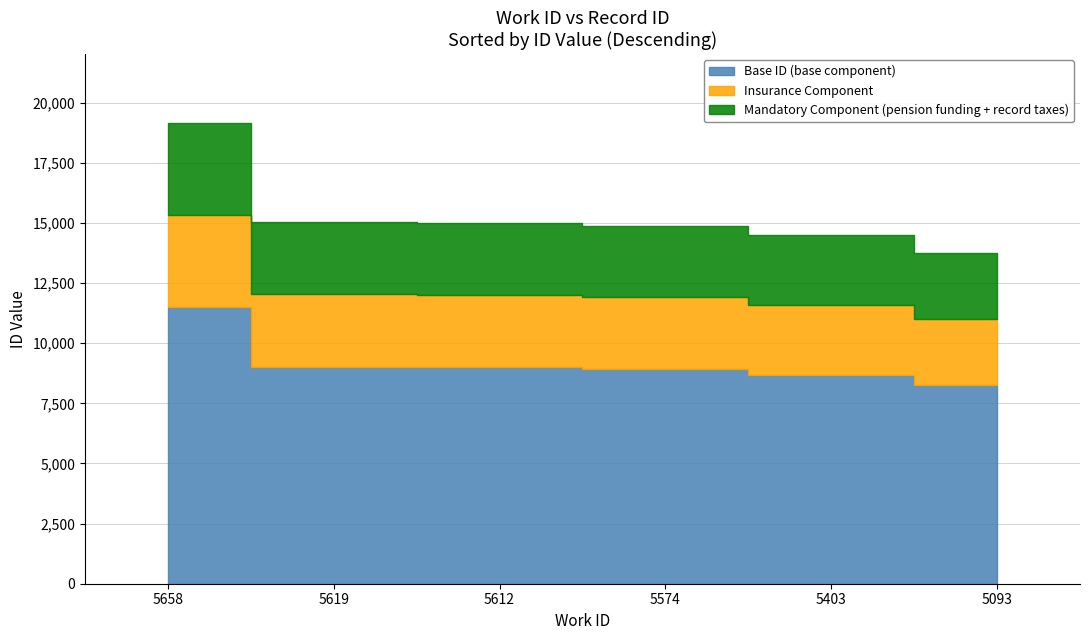

True or false: work_id has a value of 5403 at 5403.

True